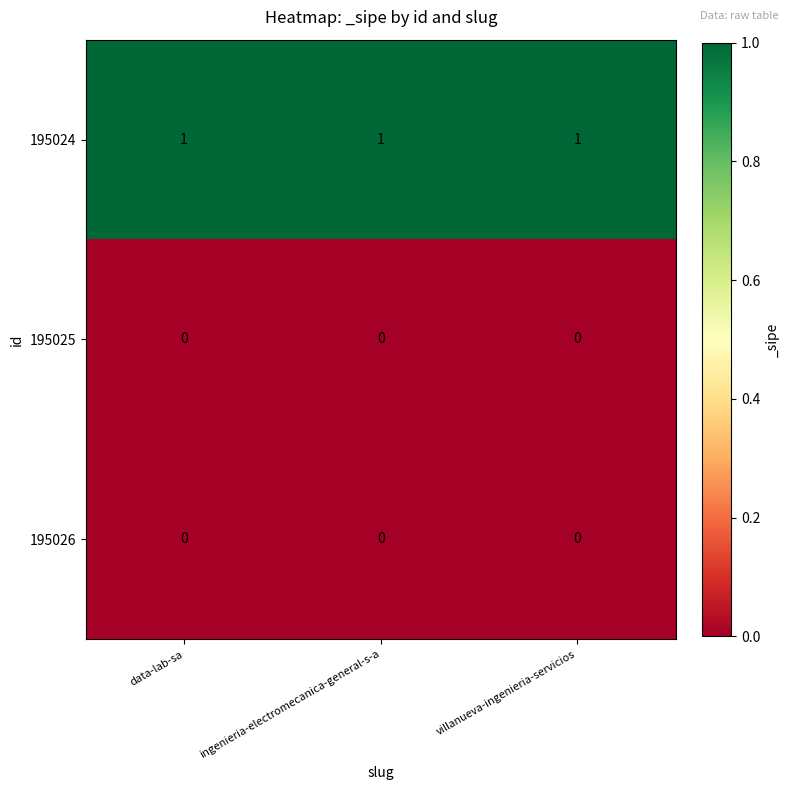

Is the value of 195024 at ingenieria-electromecanica-general-s-a greater than the value of 195025 at data-lab-sa?

Yes